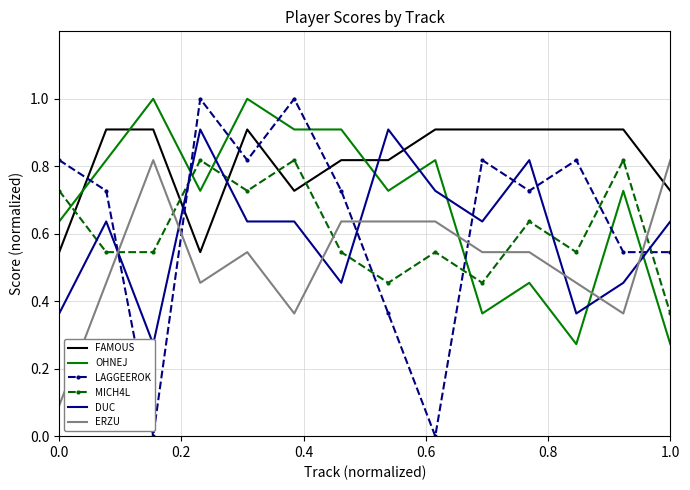

What is the highest value of the OHNEJ series?

1.0